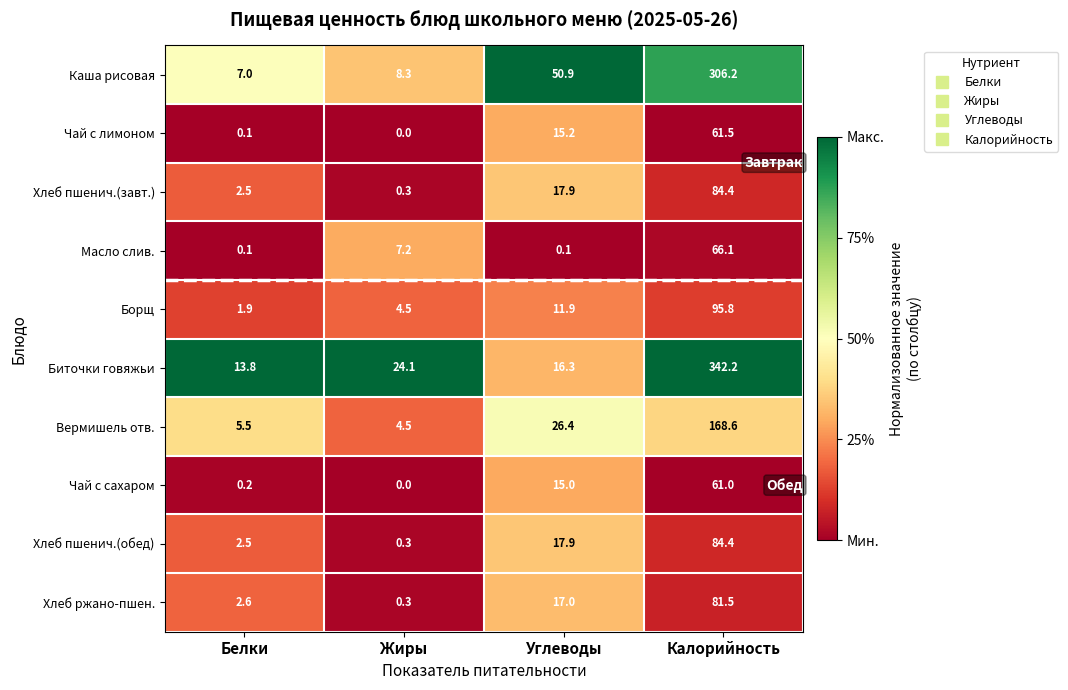

List the labels in order of Чай с лимоном value, largest first.

Калорийность, Углеводы, Белки, Жиры